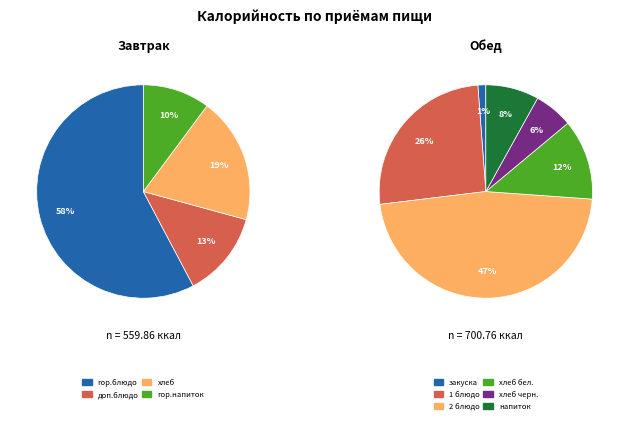

Is there any slice that represents more than half of the pie?

Yes